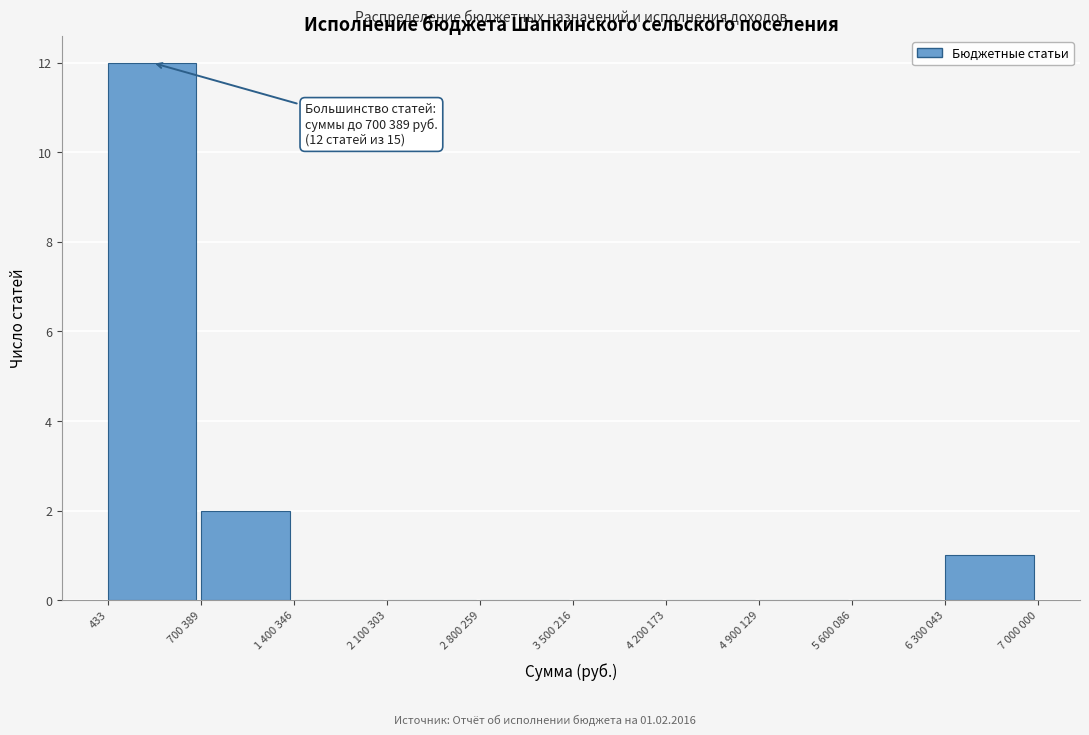

Reading left to right, transcribe all the data shown in this chart.

433=12	700 389=2	1 400 346=0	2 100 303=0	2 800 259=0	3 500 216=0	4 200 173=0	4 900 129=0	5 600 086=0	6 300 043=1